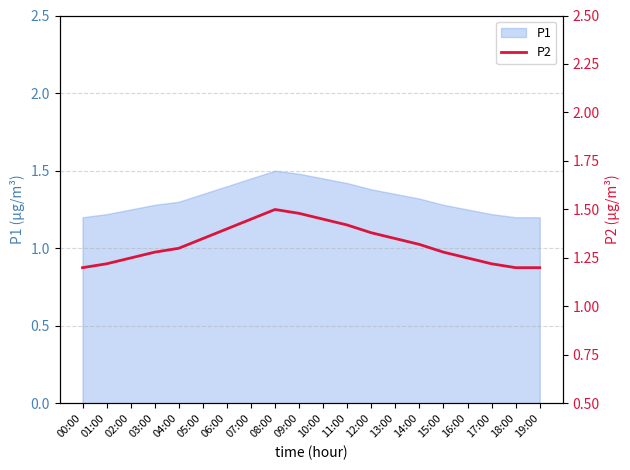

At which category does the chart reach its minimum across all series?

00:00